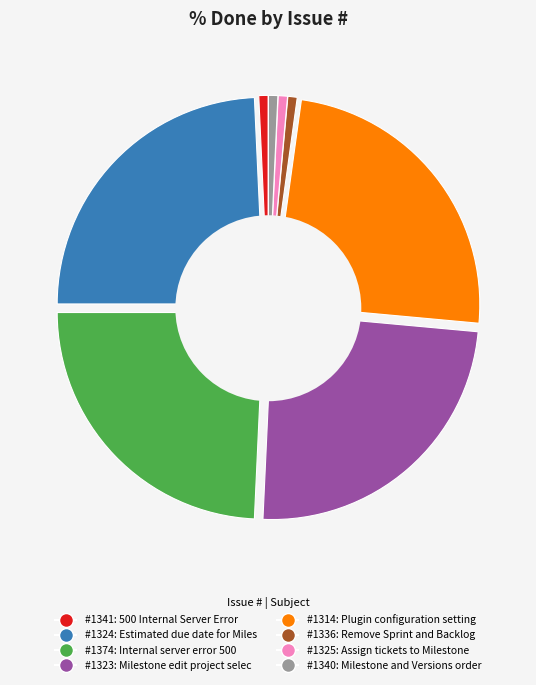

True or false: 1325 accounts for 1% of the total.

False